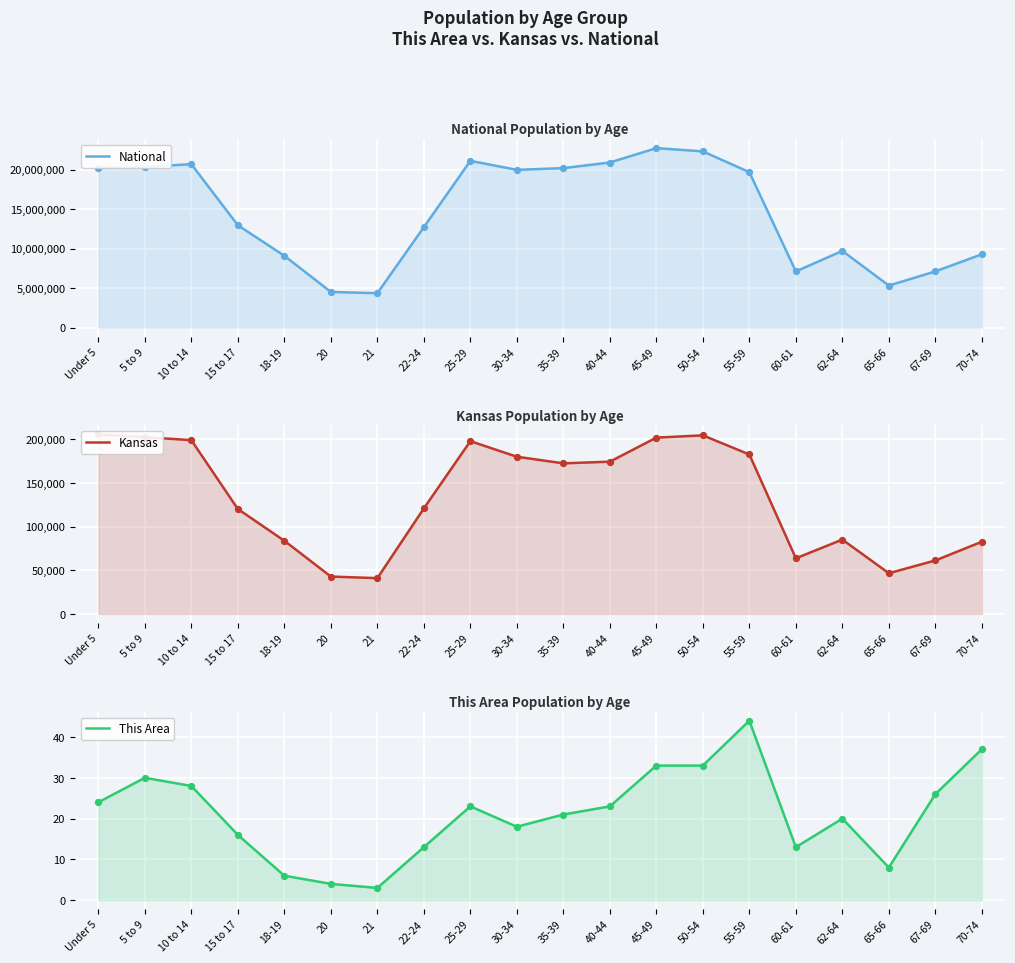

Is the value of Kansas at 15 to 17 greater than the value of National at 35-39?

No